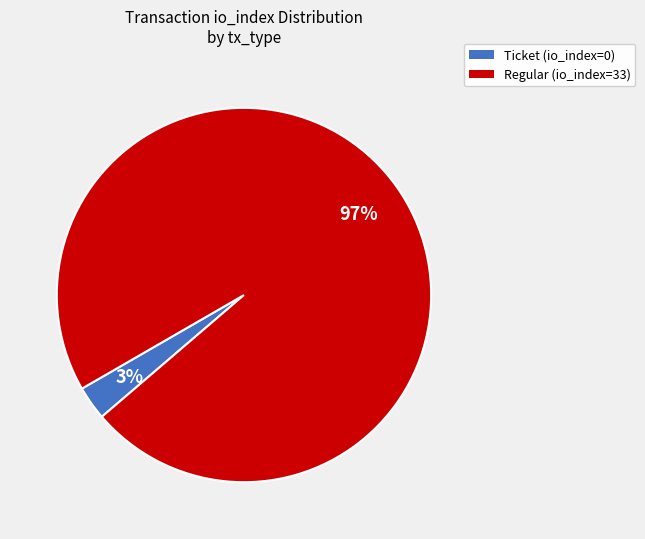

Is the sum of Regular (io_index=33) and Ticket (io_index=0) greater than half?

Yes